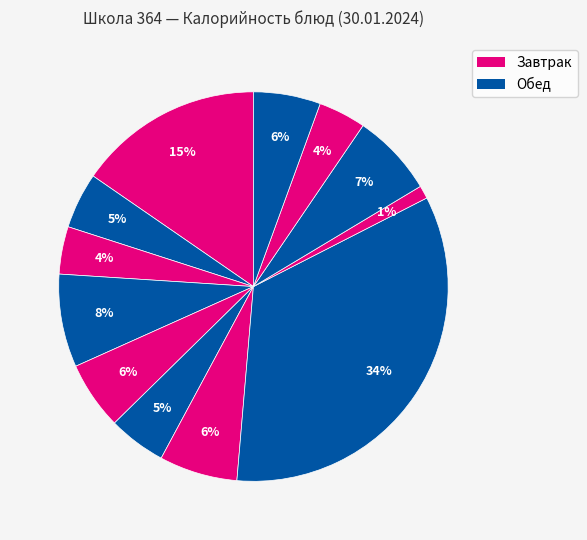

How many segments does this pie chart have?

12